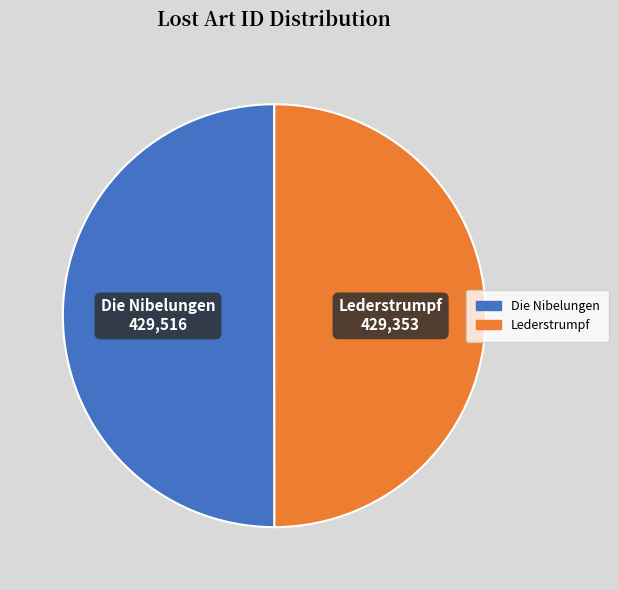

Approximately how many times larger is the value at Die Nibelungen compared to Lederstrumpf?

1.0